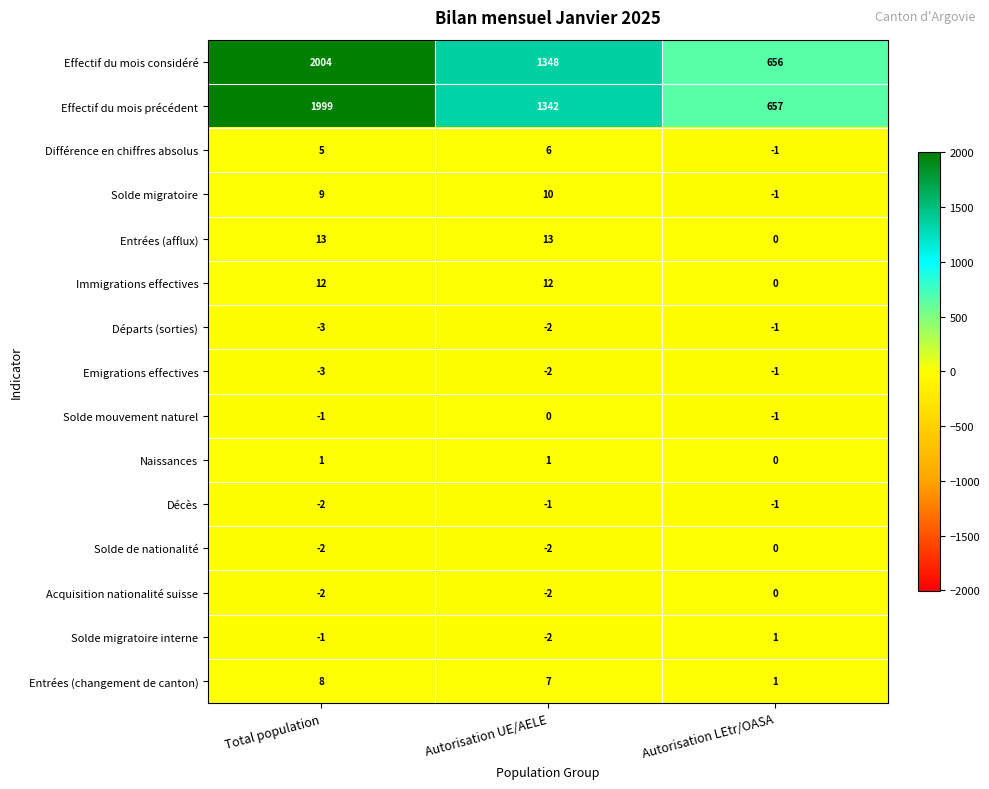

Which category has the lowest value across all series?

Total population